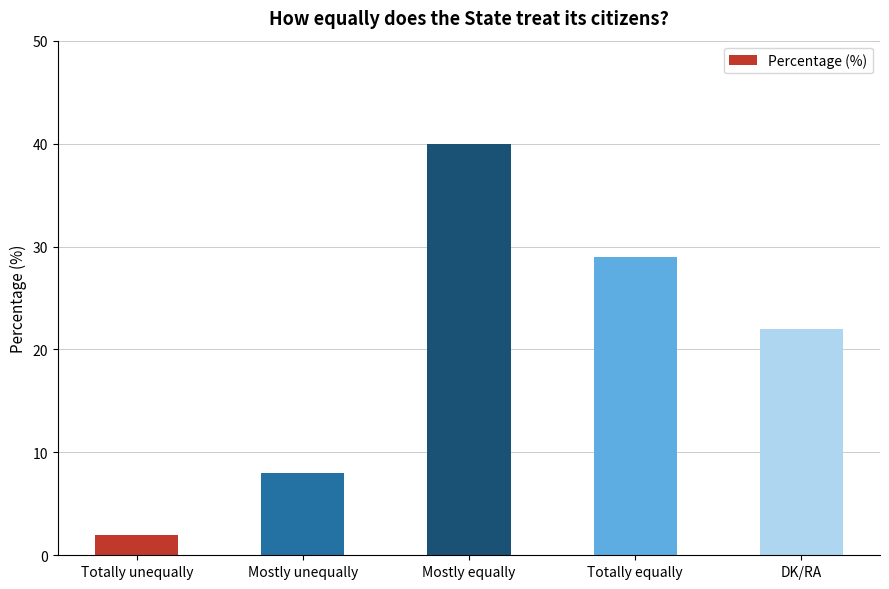

How many series are shown in this chart?

1